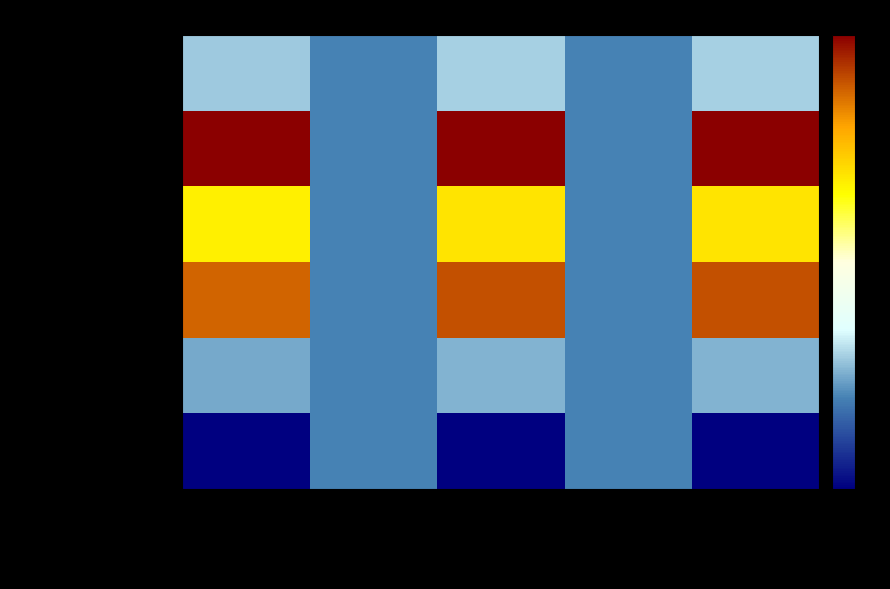

At how many categories does at least one series exceed 2?

3